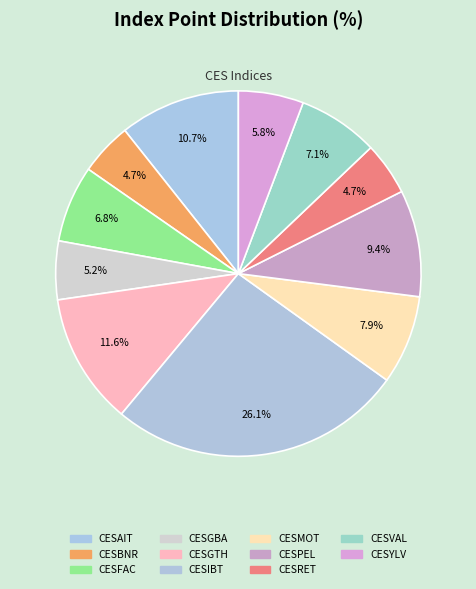

What portion of the pie excludes CESVAL?

92.9%